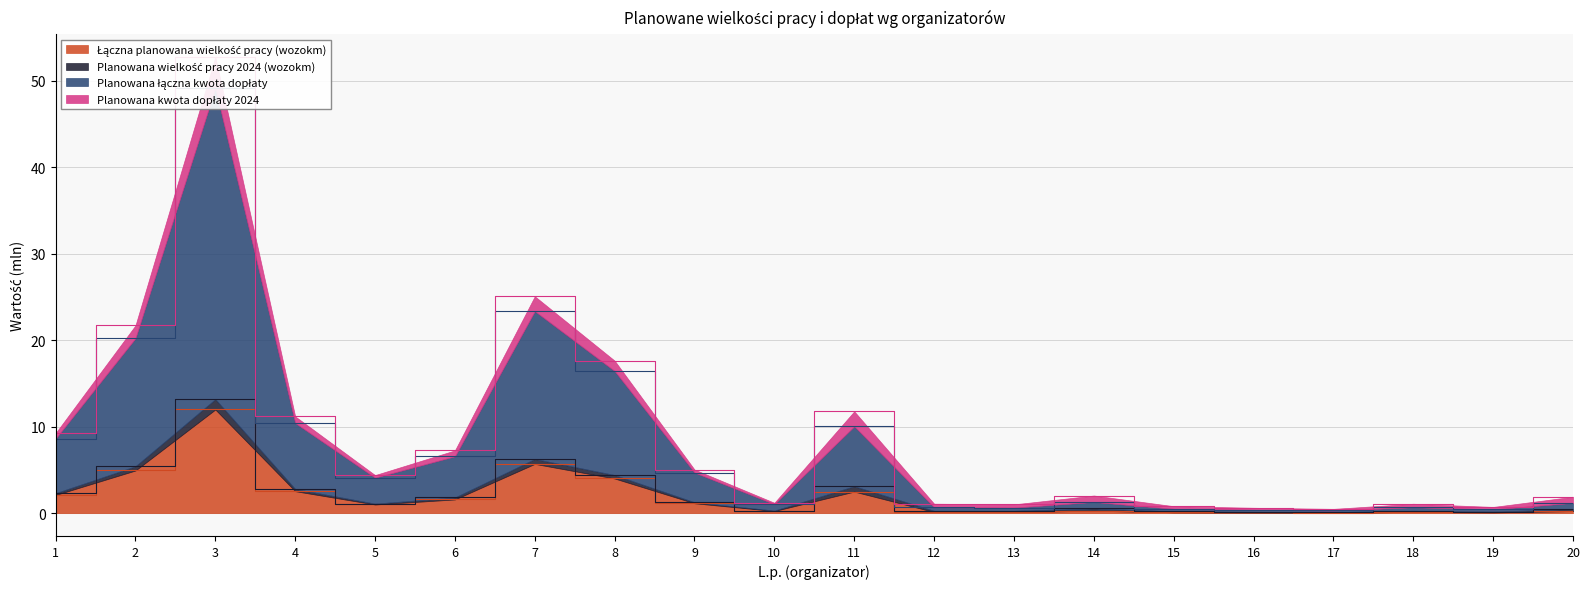

True or false: Planowana łączna kwota dopłaty and Łączna planowana wielkość pracy (wozokm) cross at least once.

False